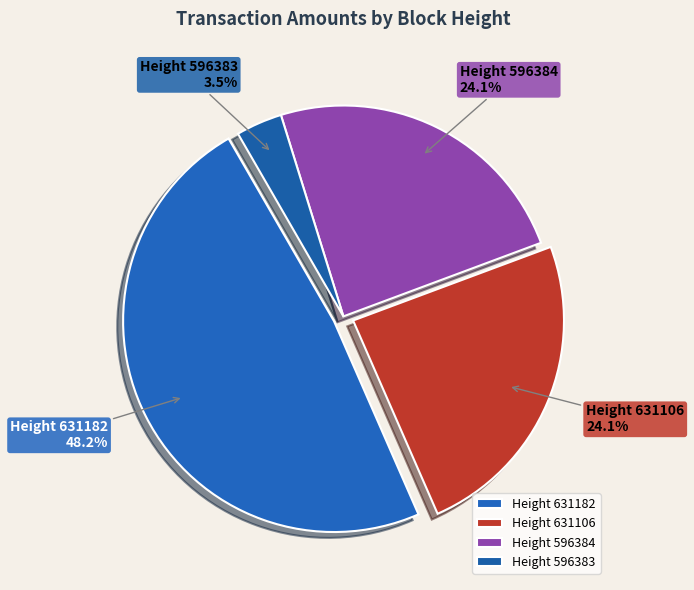

Which category has the smallest portion of the pie?

Height 596383